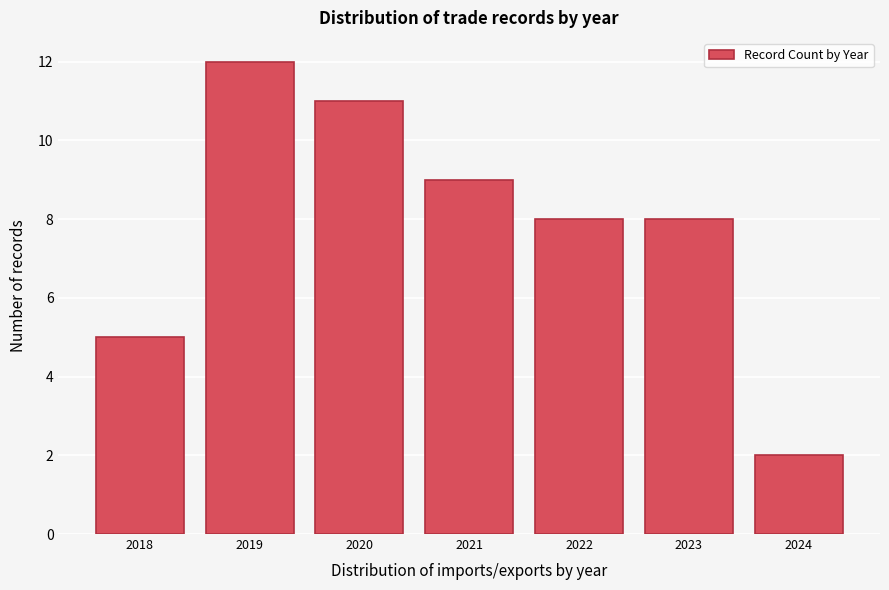

Reading left to right, what are all the values shown in this chart?

2018=5	2019=12	2020=11	2021=9	2022=8	2023=8	2024=2